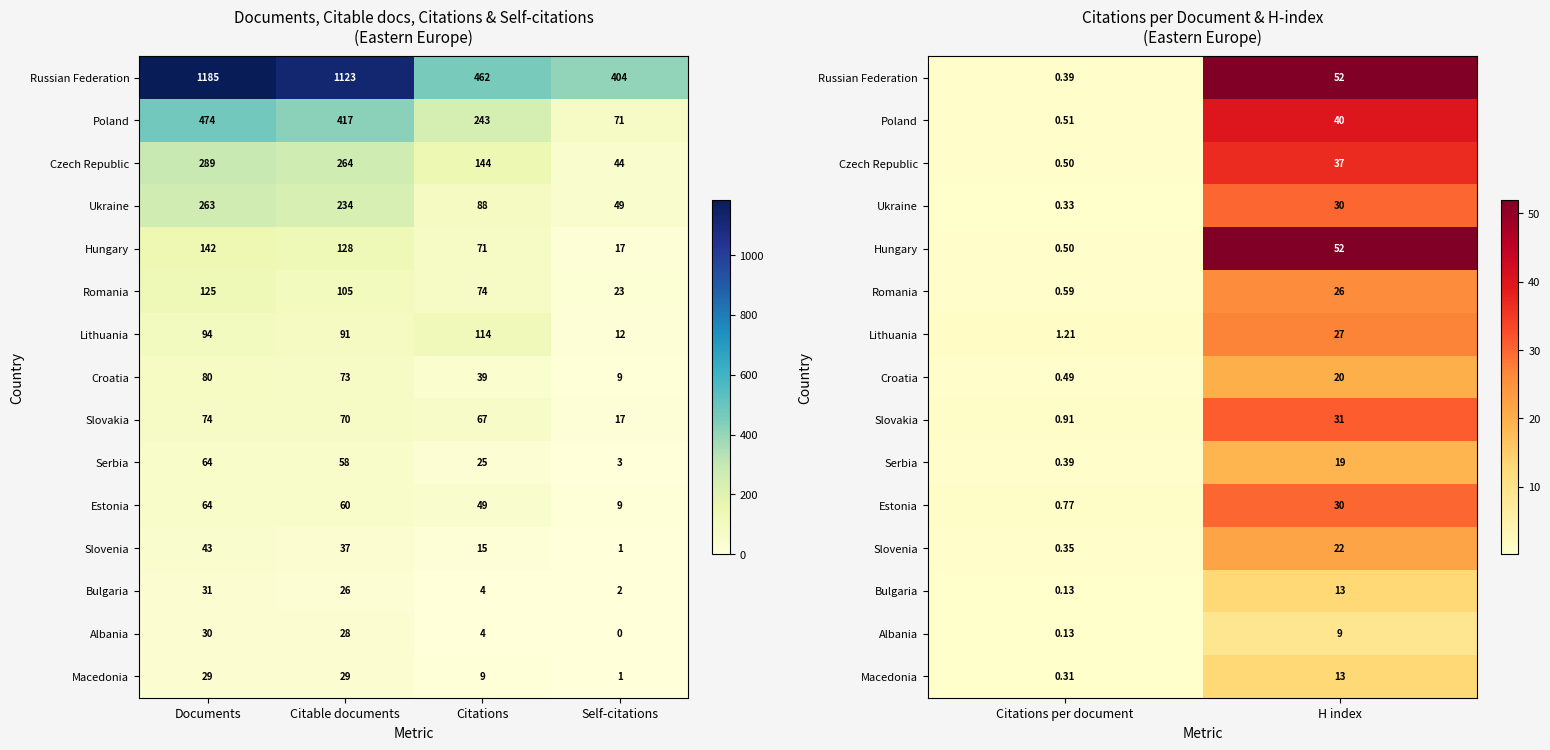

The value of Ukraine at Citations per document is 0.2. True or false?

False